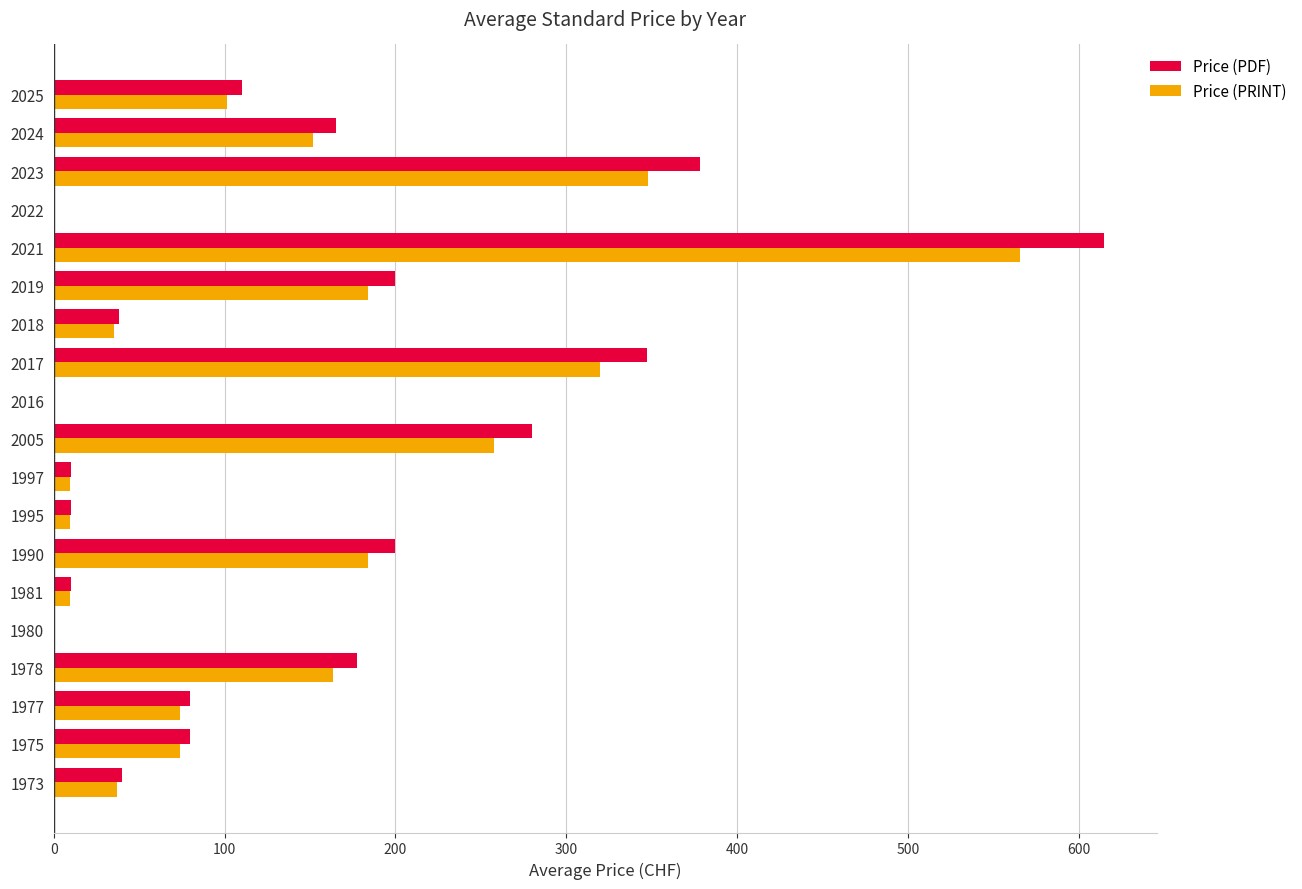

Which category has the highest value across all series?

2021